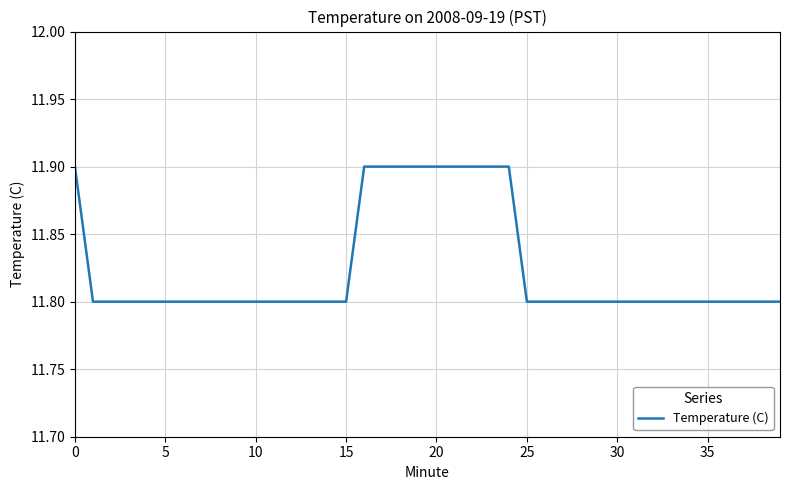

What is the maximum value shown in the chart?

11.9